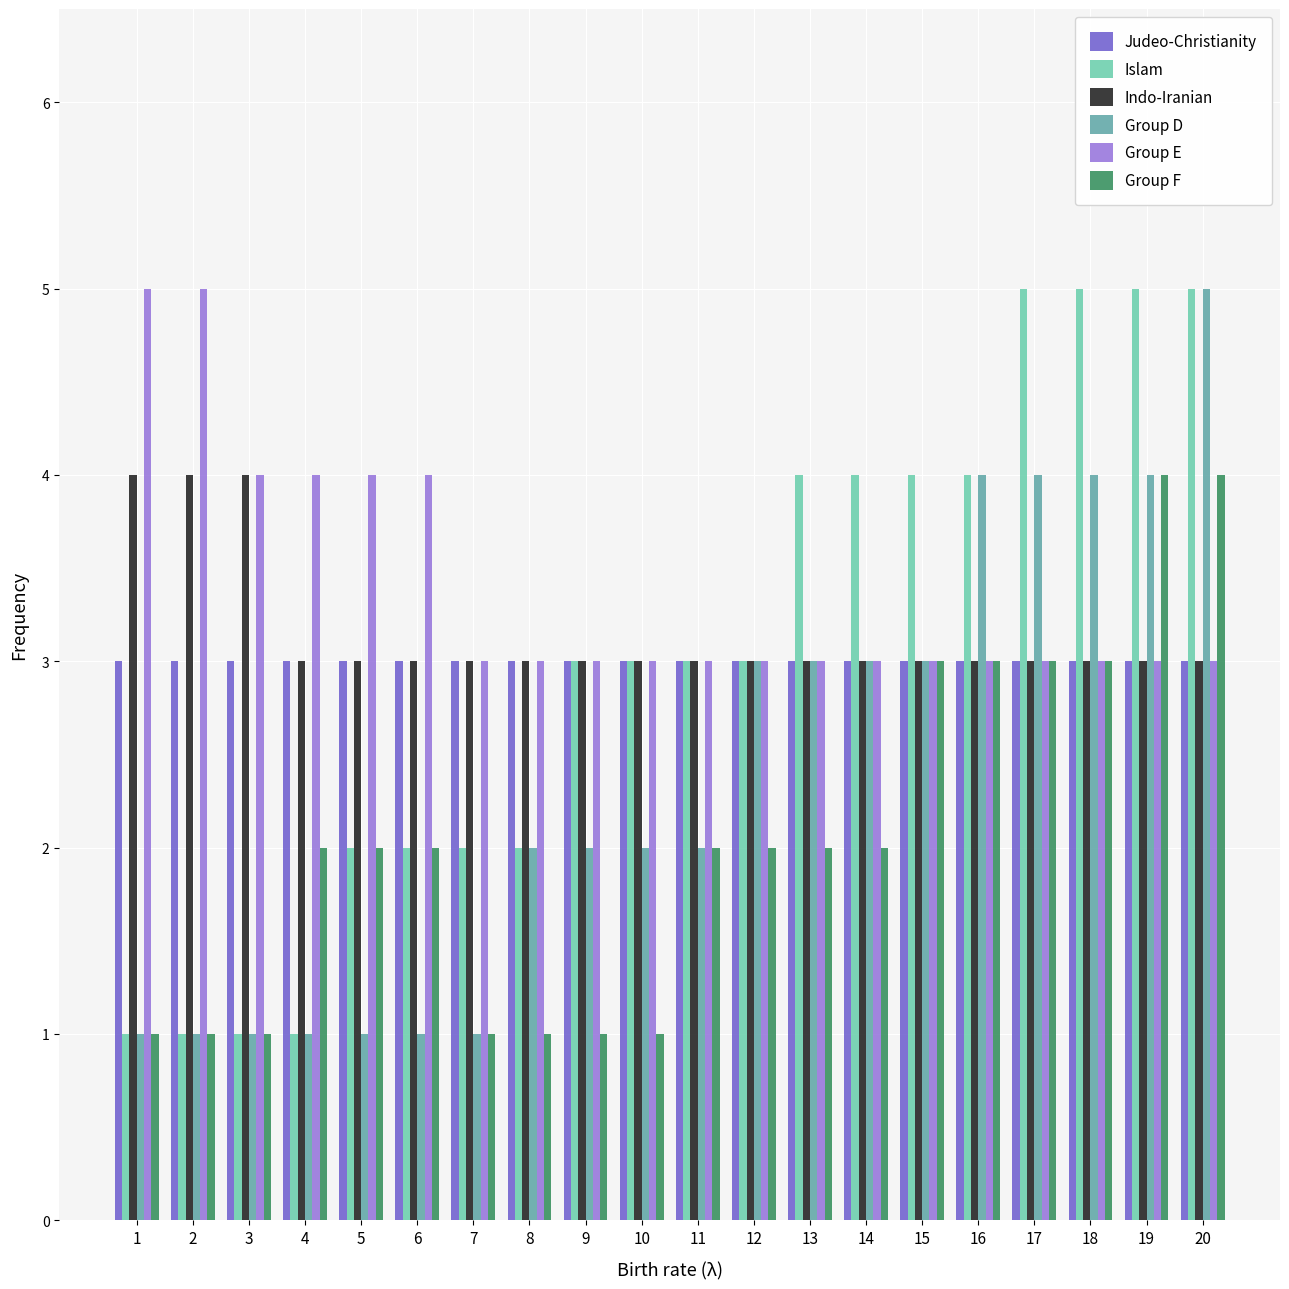

Reading left to right, transcribe all the data shown in this chart.

Judeo-Christianity: 1=3	2=3	3=3	4=3	5=3	6=3	7=3	8=3	9=3	10=3	11=3	12=3	13=3	14=3	15=3	16=3	17=3	18=3	19=3	20=3
Islam: 1=1	2=1	3=1	4=1	5=2	6=2	7=2	8=2	9=3	10=3	11=3	12=3	13=4	14=4	15=4	16=4	17=5	18=5	19=5	20=5
Indo-Iranian: 1=4	2=4	3=4	4=3	5=3	6=3	7=3	8=3	9=3	10=3	11=3	12=3	13=3	14=3	15=3	16=3	17=3	18=3	19=3	20=3
Group D: 1=1	2=1	3=1	4=1	5=1	6=1	7=1	8=2	9=2	10=2	11=2	12=3	13=3	14=3	15=3	16=4	17=4	18=4	19=4	20=5
Group E: 1=5	2=5	3=4	4=4	5=4	6=4	7=3	8=3	9=3	10=3	11=3	12=3	13=3	14=3	15=3	16=3	17=3	18=3	19=3	20=3
Group F: 1=1	2=1	3=1	4=2	5=2	6=2	7=1	8=1	9=1	10=1	11=2	12=2	13=2	14=2	15=3	16=3	17=3	18=3	19=4	20=4